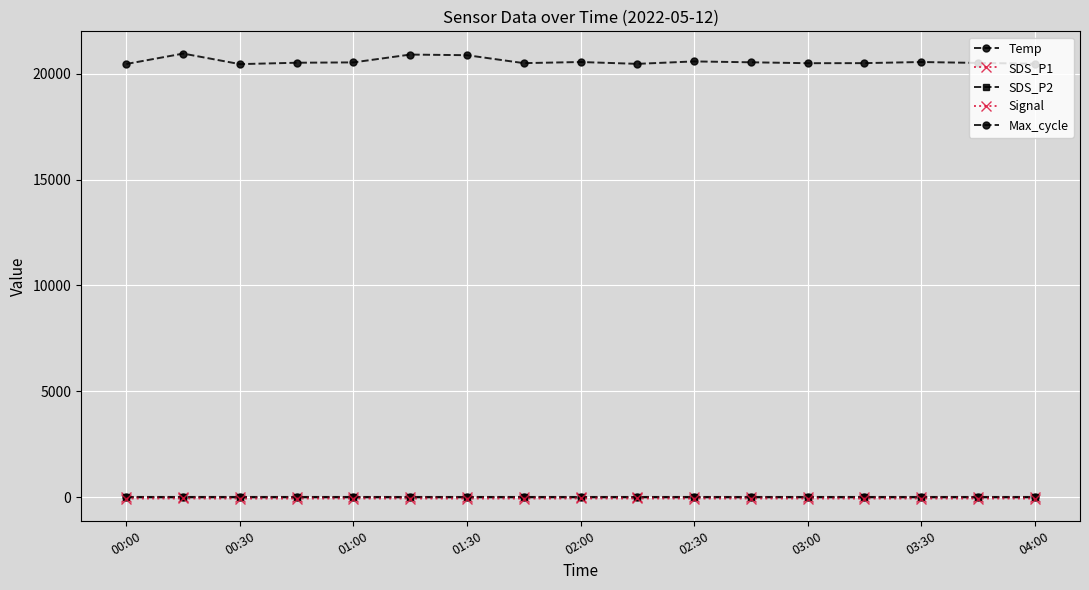

Does the chart have visible grid lines?

Yes